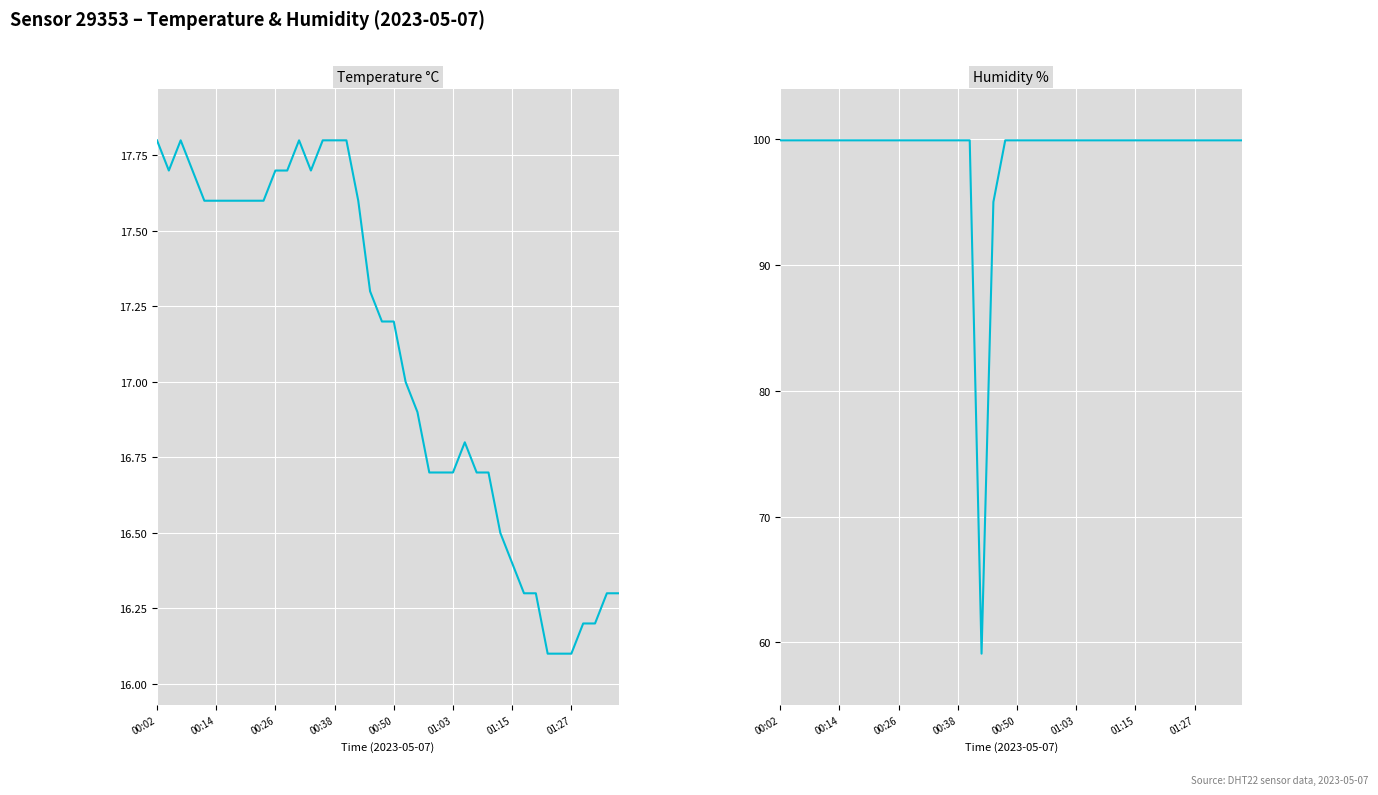

How many interior local valleys does the Temperature °C series have?

2